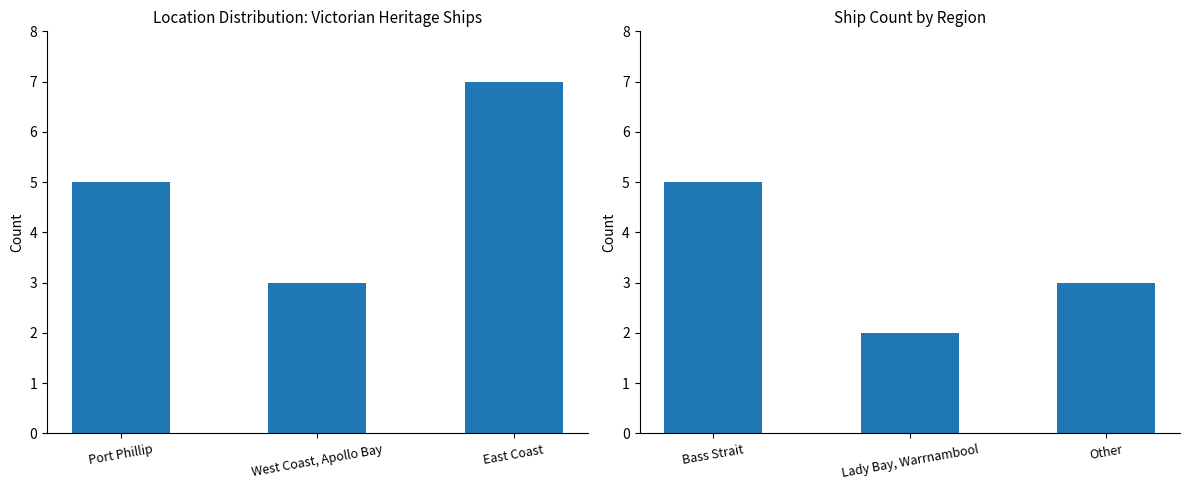

What is the approximate value at Bass Strait?

5